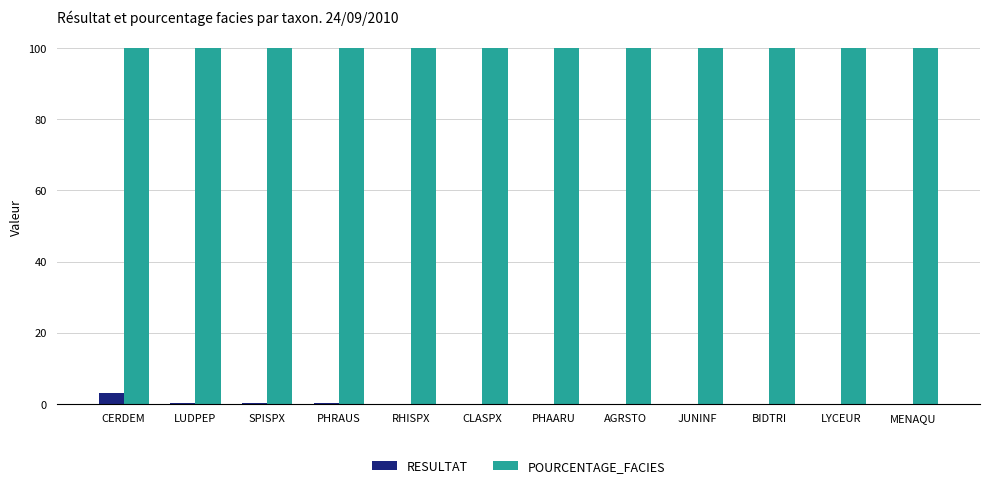

How many categories are shown in the chart?

12